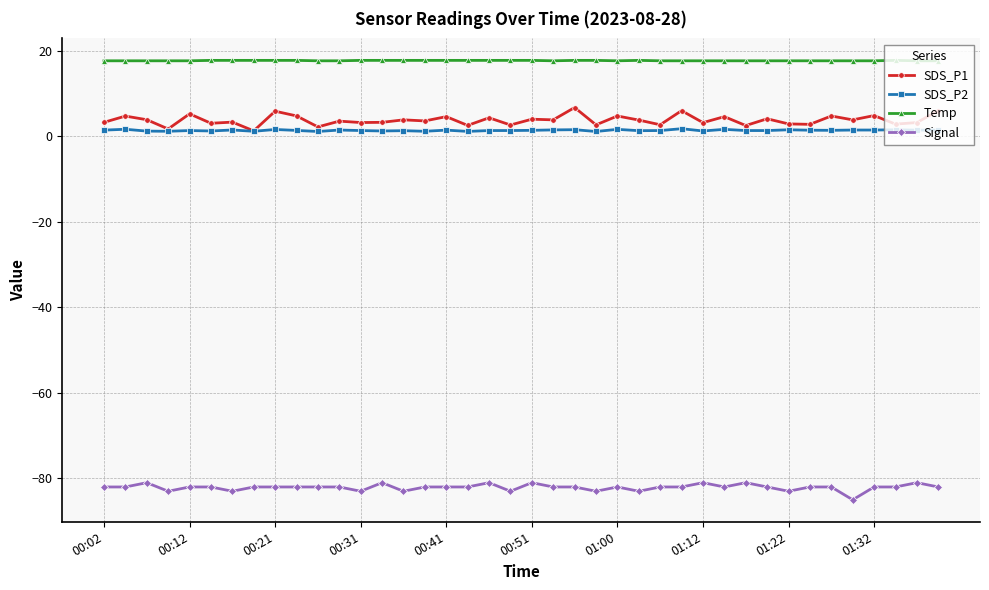

True or false: SDS_P2 has more than 2 points higher than both neighbors.

True